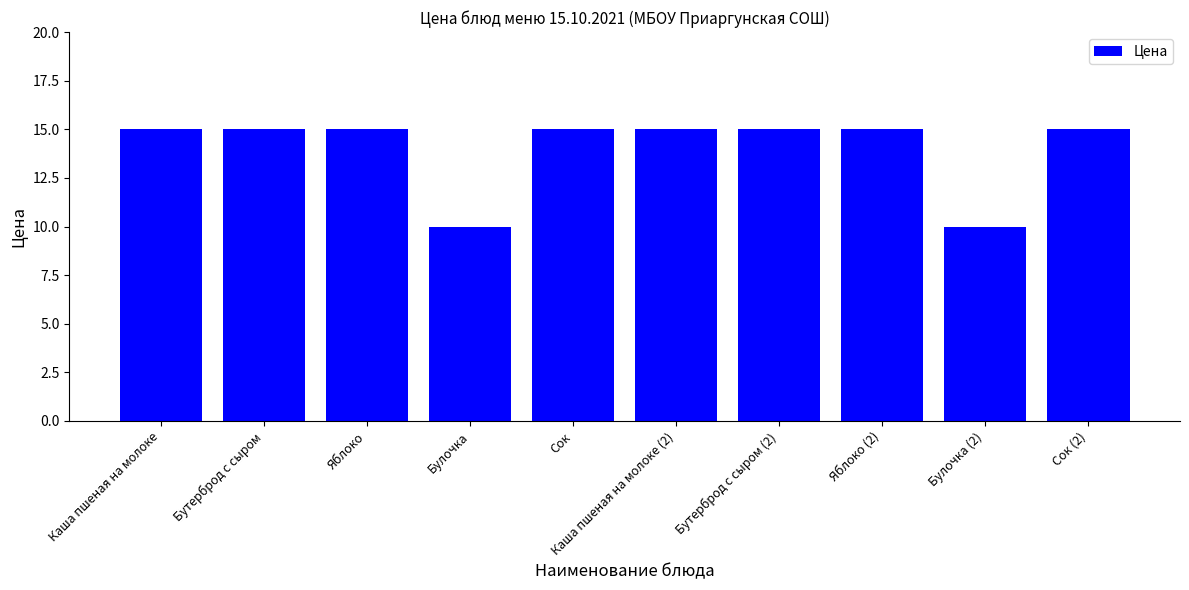

The value at Булочка (2) is 10. True or false?

True